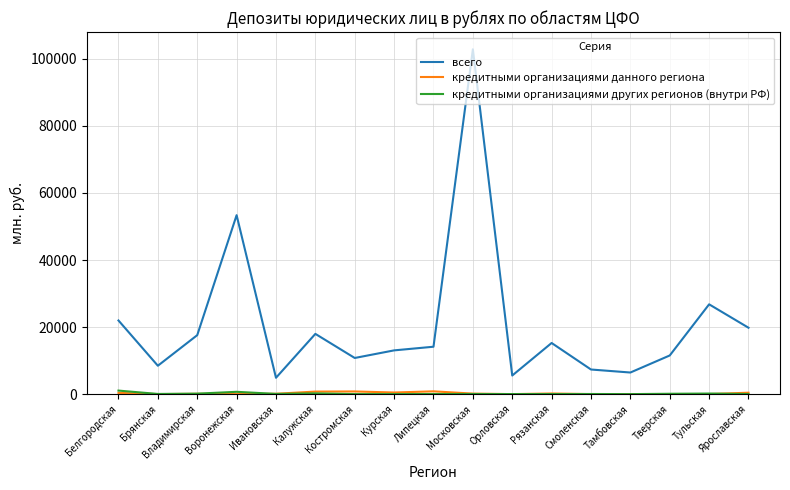

True or false: всего has a value of 6440 at Тамбовская.

True